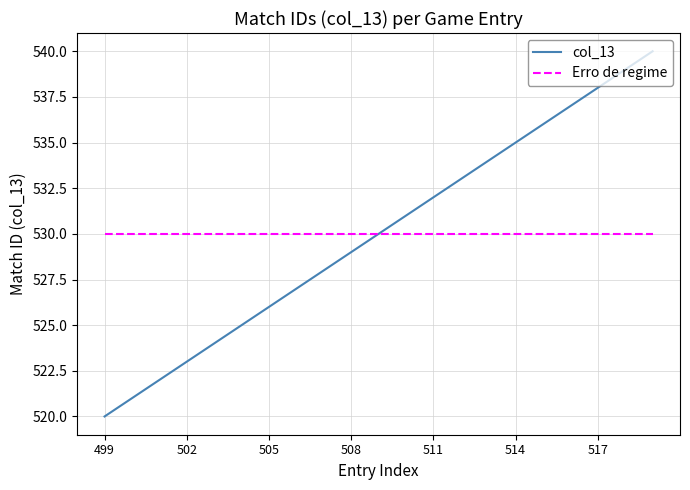

Which series has the widest spread of values?

col_13